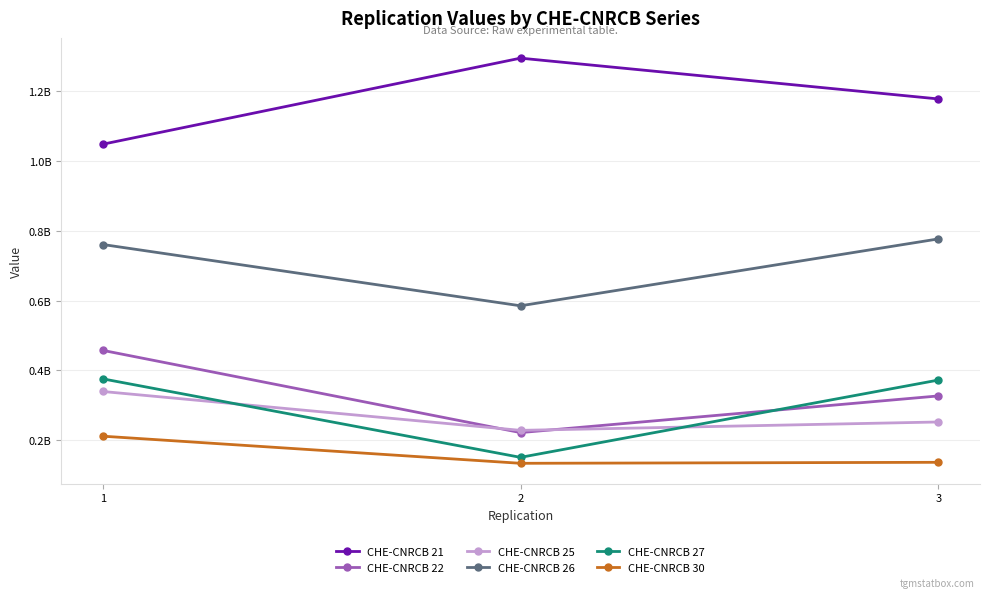

Where does the CHE-CNRCB 30 series first go above 136843154?

1